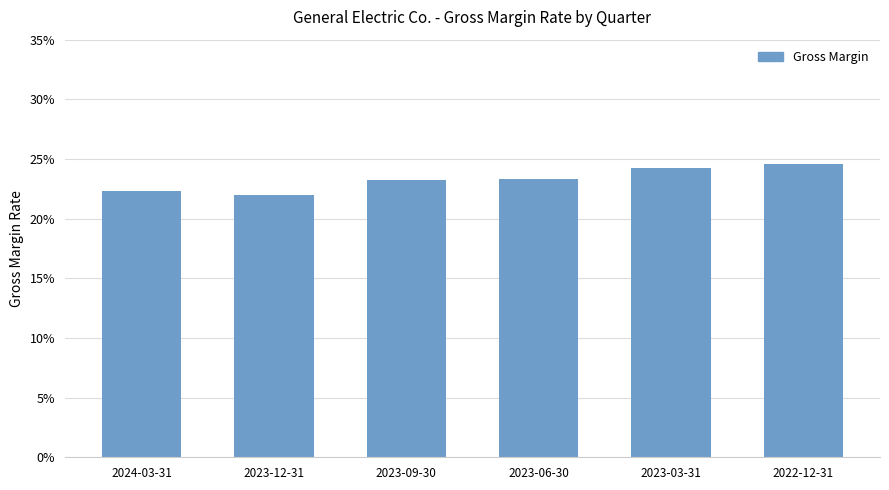

What is the label of the 6th bar from the right?

2024-03-31